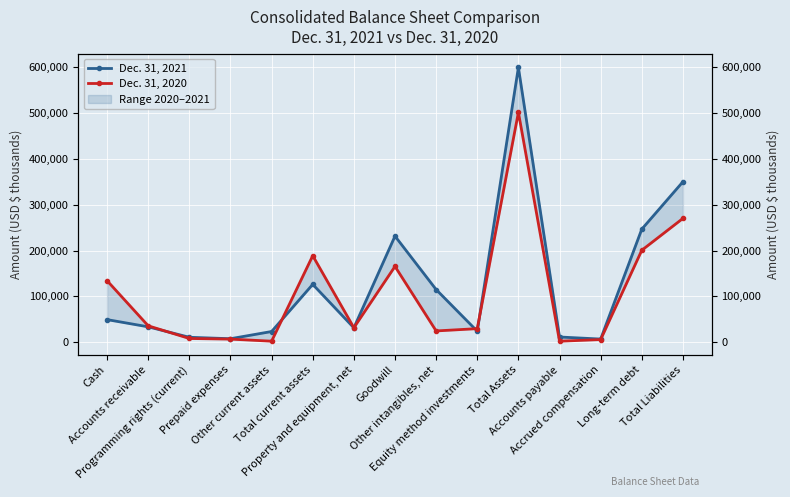

The value of Dec. 31, 2020 at Accounts receivable is 35955. True or false?

True